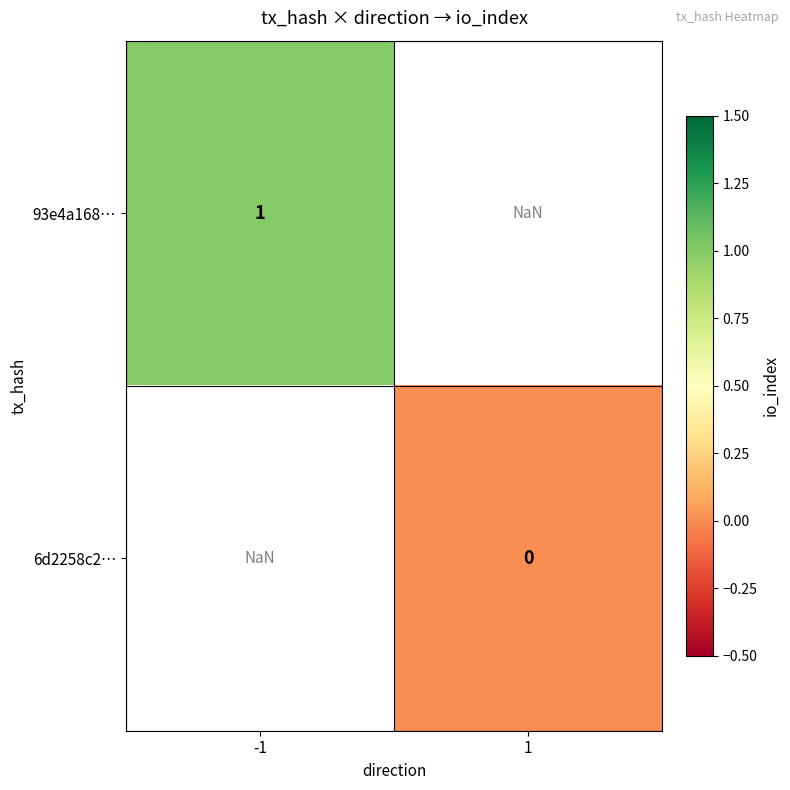

How many series are shown in this chart?

2